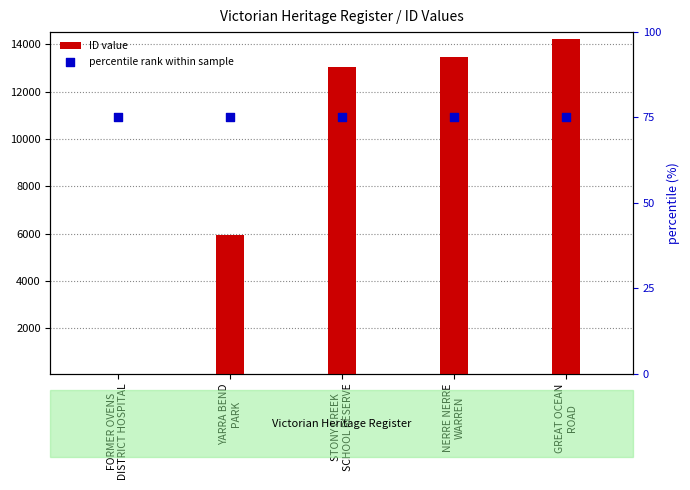

Which series has the largest Y range (max minus min)?

ID value